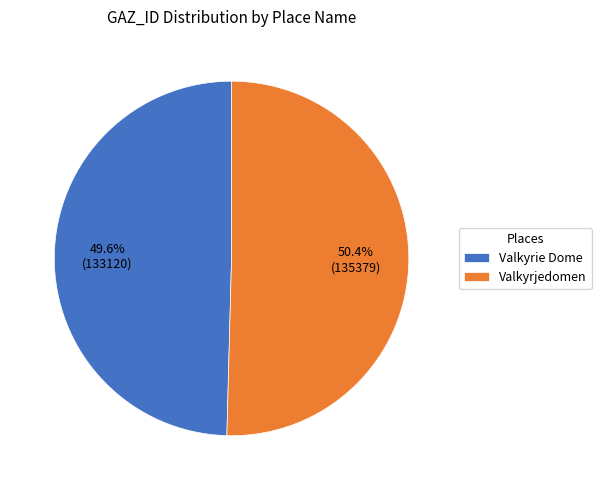

To the nearest percent, what portion does Valkyrjedomen represent?

50%